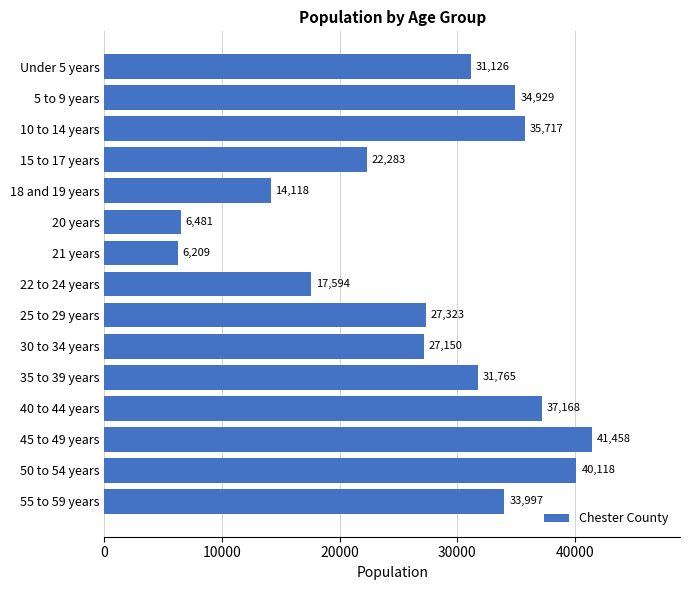

Are the bars grouped side by side (vs. stacked)?

No